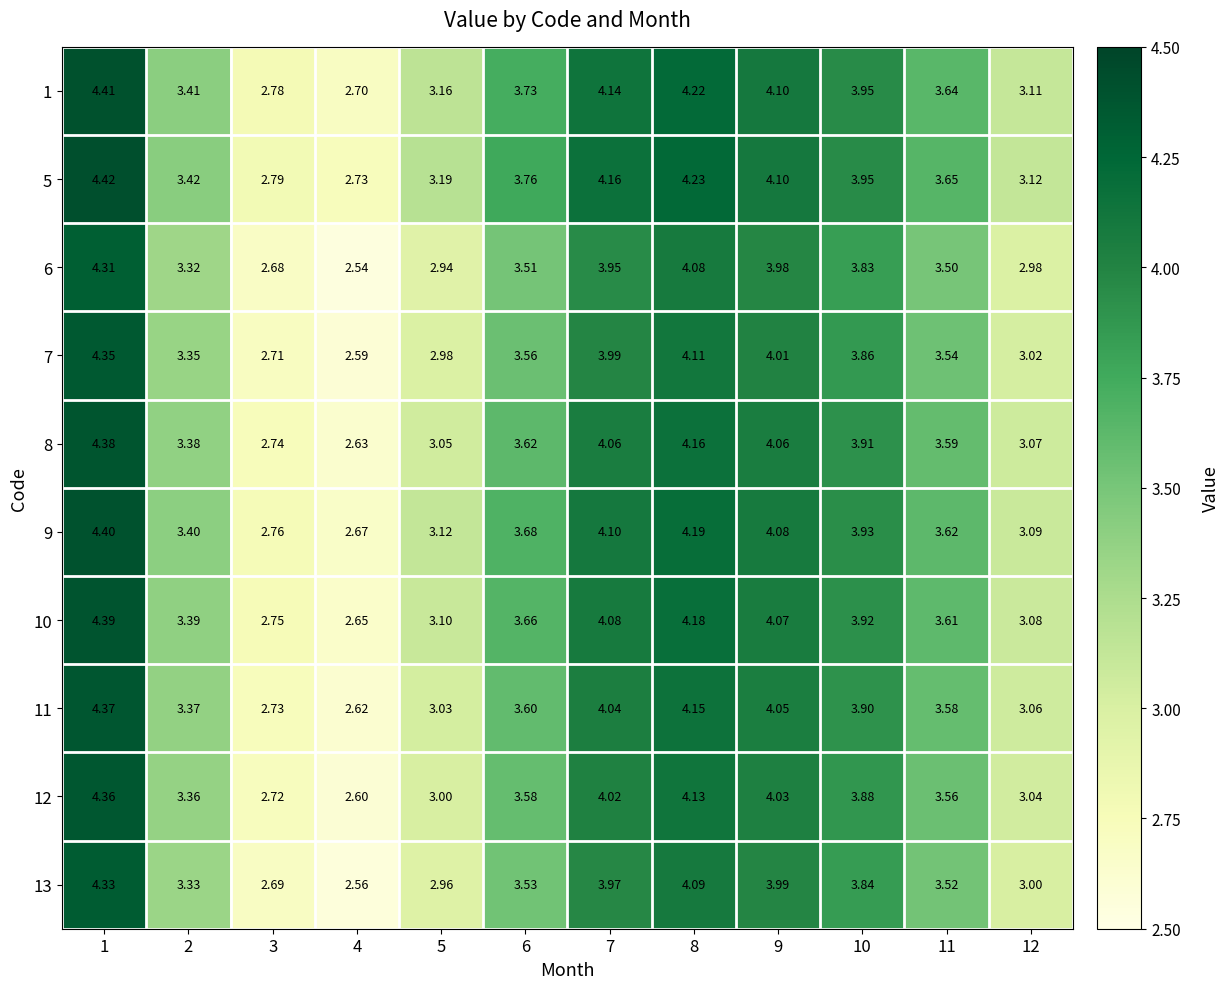

How many categories are shown in the chart?

12